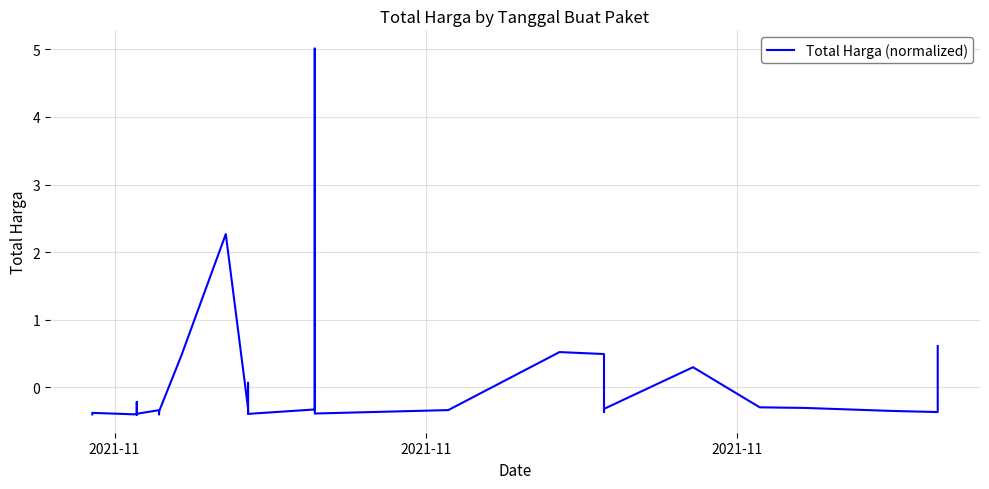

What is the value of the 9th point from the left?

-0.4